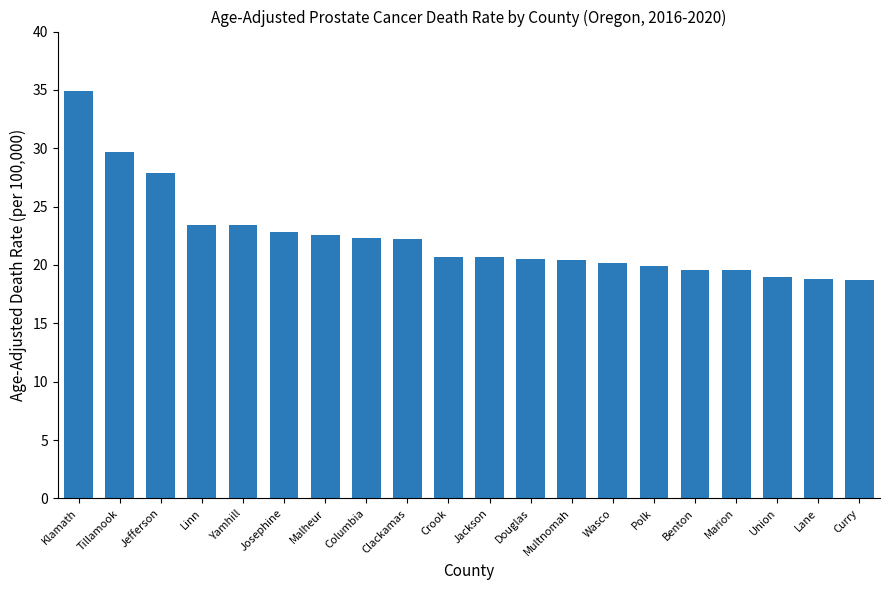

Is it true that the value at Crook is 9.4?

False